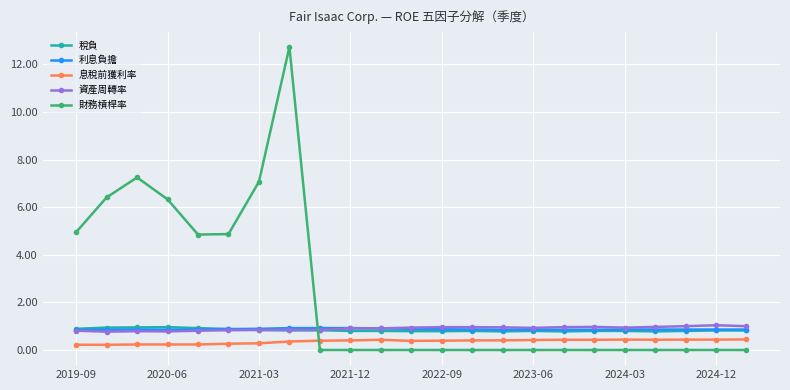

What is the greatest value displayed?

12.7